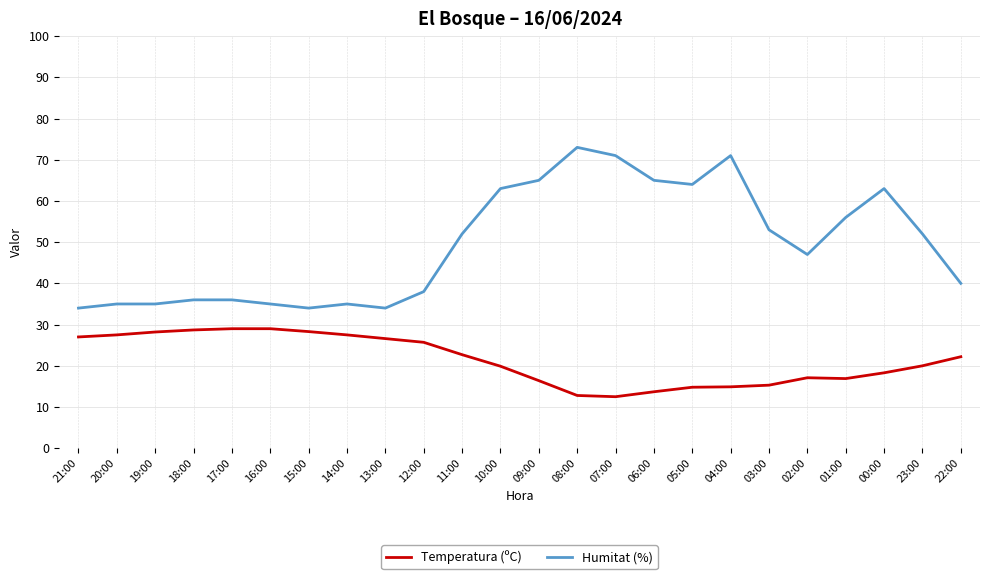

Which series has the largest total across all categories?

Humitat (%)